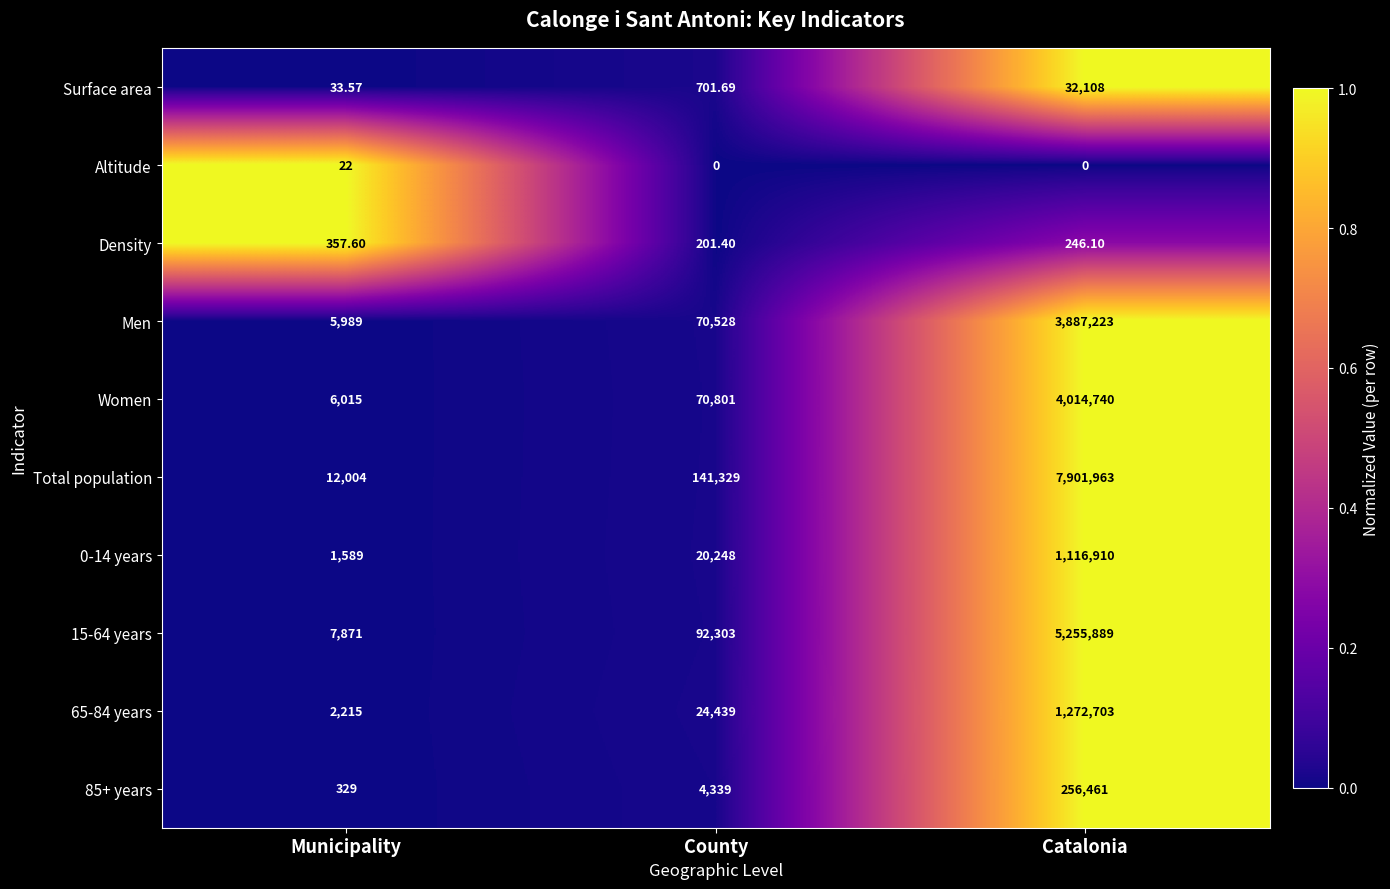

Between Municipality and County, which series saw the biggest shift?

Total population